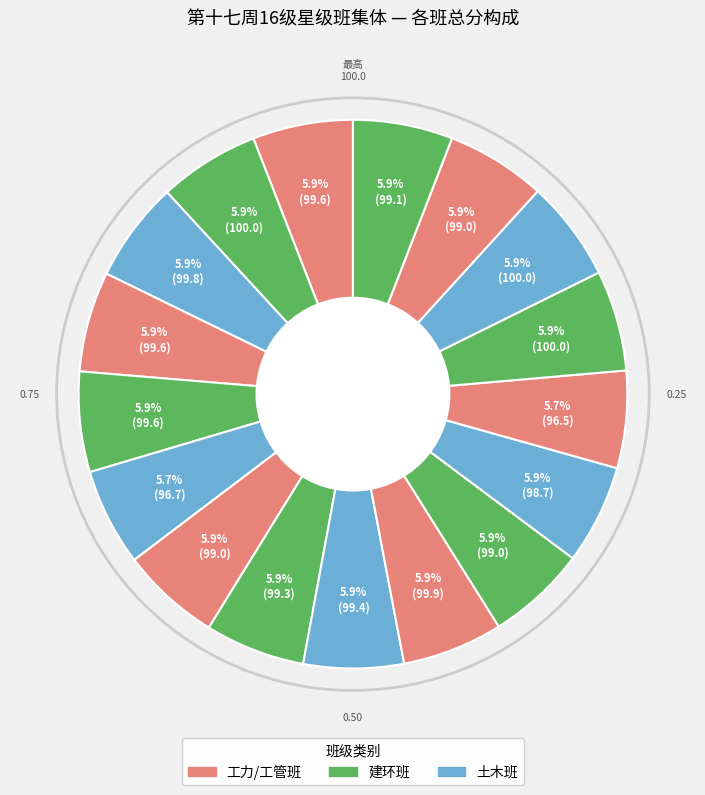

How many slices are in this pie chart?

17